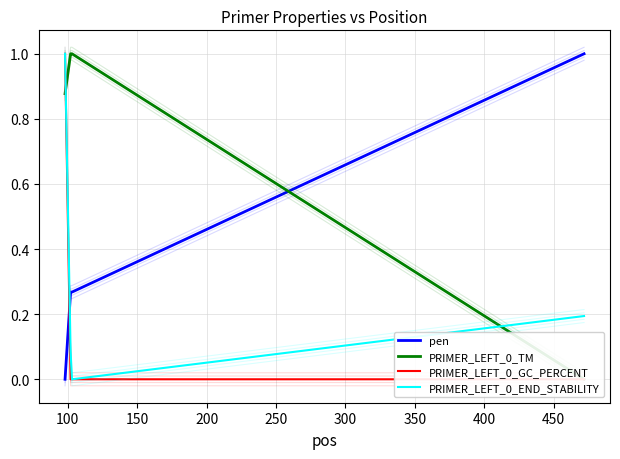

What is the maximum value shown in the chart?

1.0